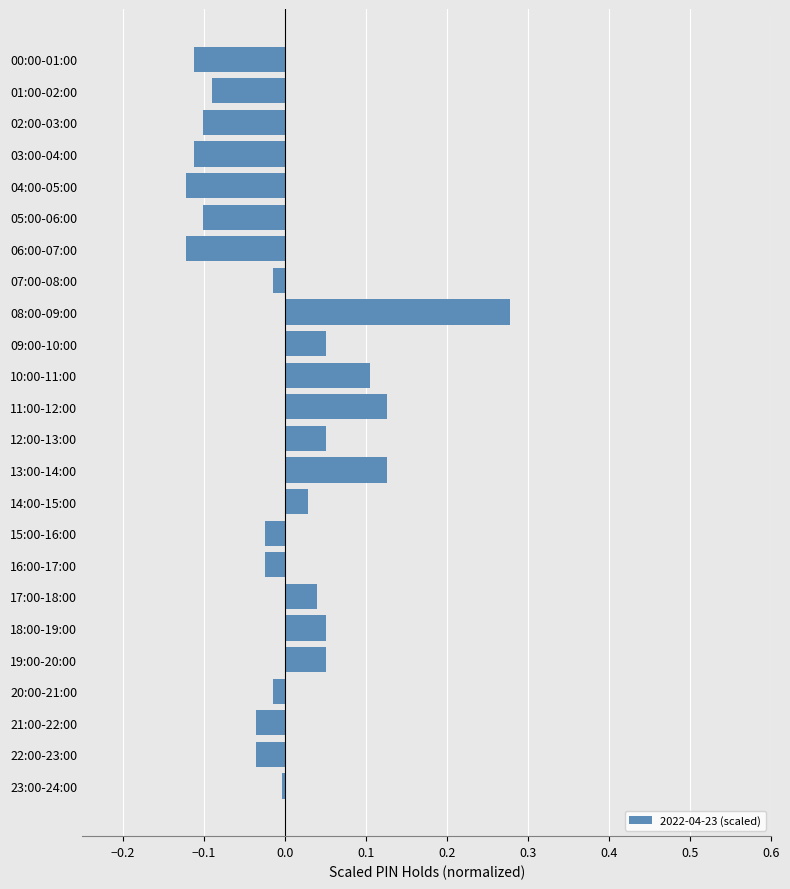

How many series are shown in this chart?

1